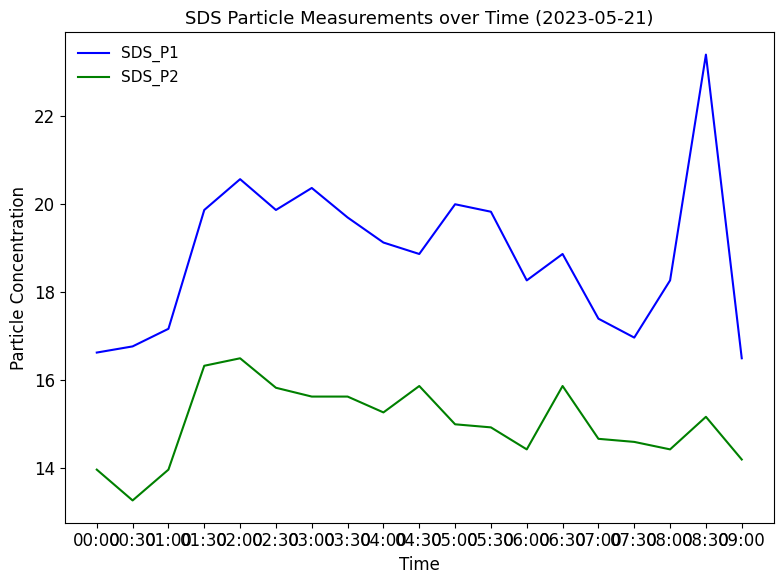

What is the approximate value of SDS_P2 at 09:00?

14.2